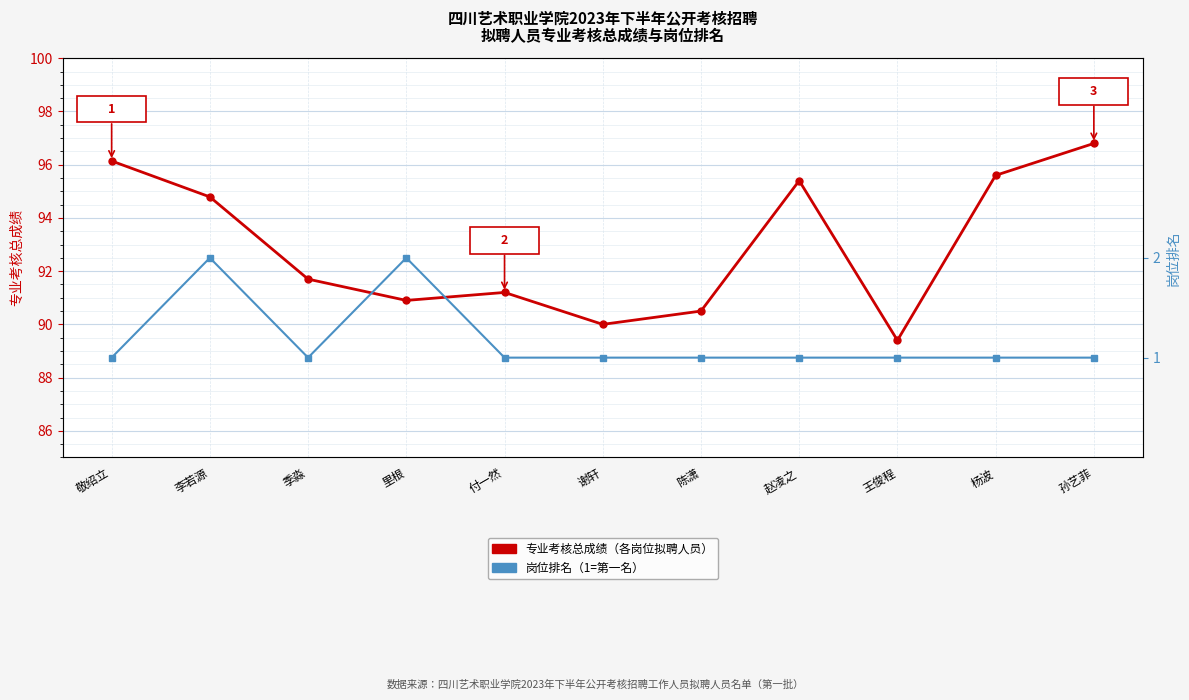

True or false: 岗位排名 has more than 0 interior local peaks.

True